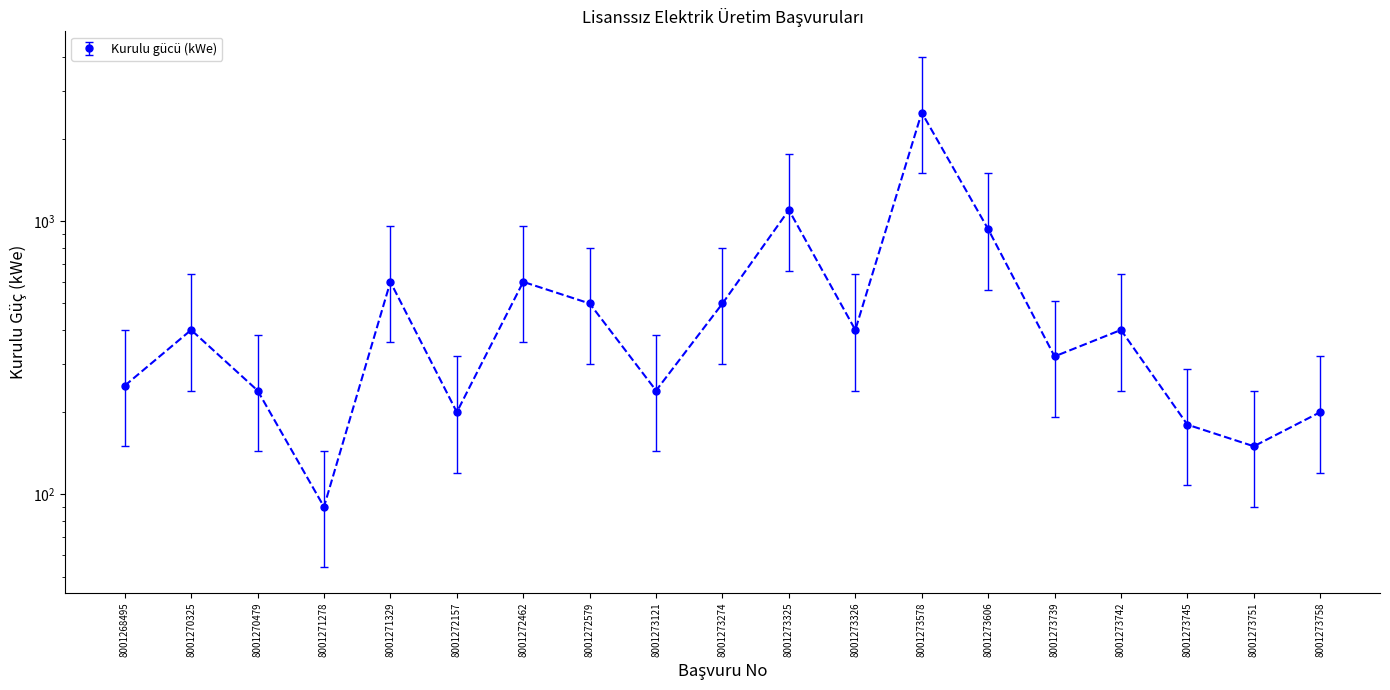

Reading left to right, what are all the values shown in this chart?

8001268495=250	8001270325=400	8001270479=240	8001271278=90	8001271329=600	8001272157=200	8001272462=600	8001272579=500	8001273121=240	8001273274=500	8001273325=1100	8001273326=400	8001273578=2500	8001273606=936	8001273739=320	8001273742=400	8001273745=180	8001273751=150	8001273758=200